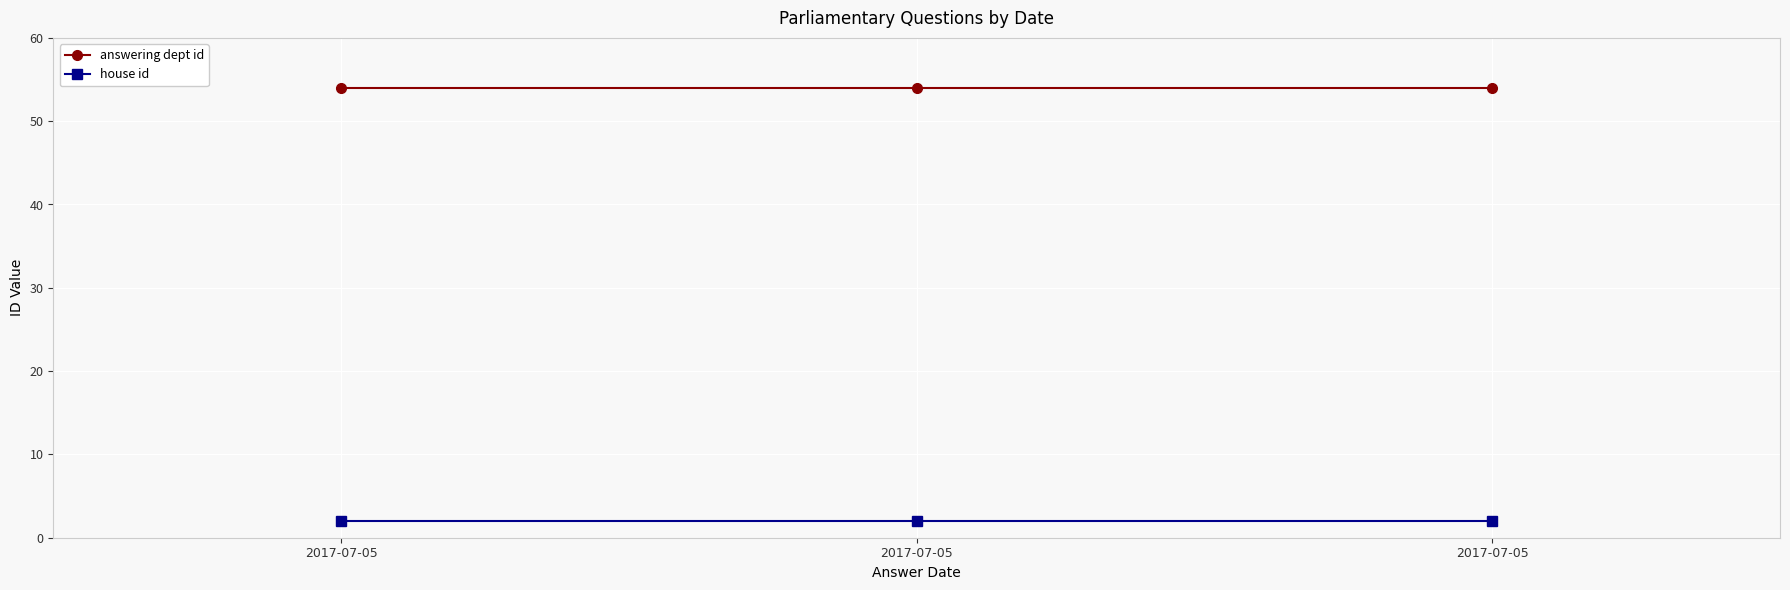

True or false: answering dept id has a value of 54 at 2017-07-05.

True